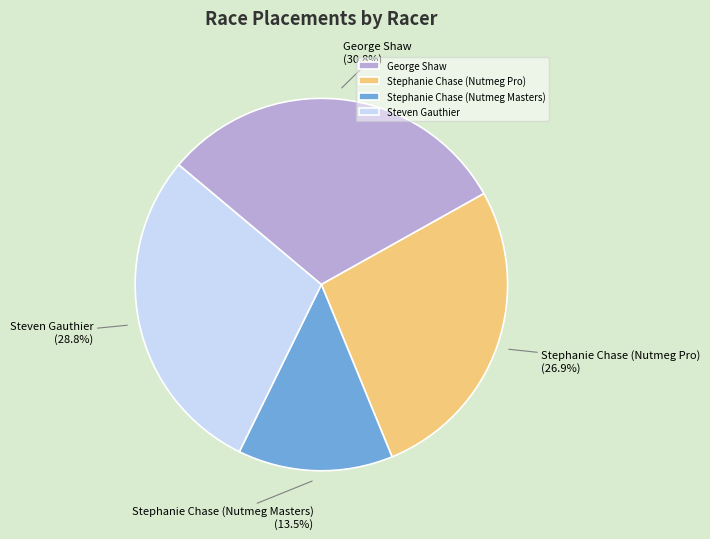

To the nearest percent, what is the average slice percentage?

25%